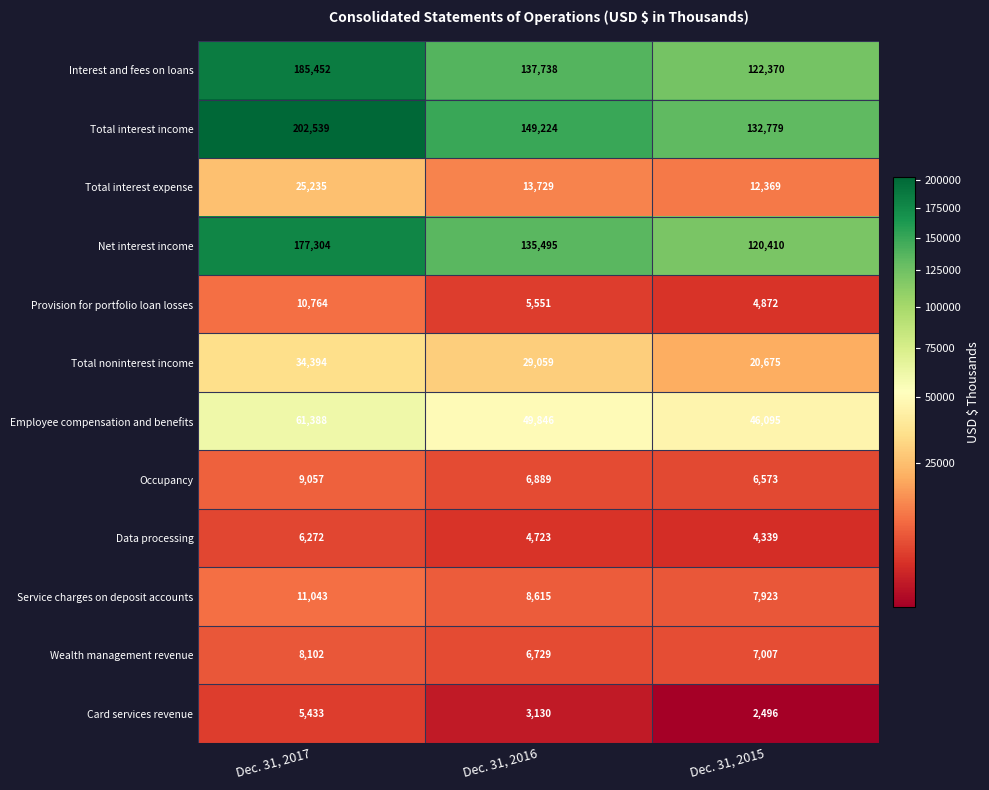

How many distinct data groups are displayed?

12